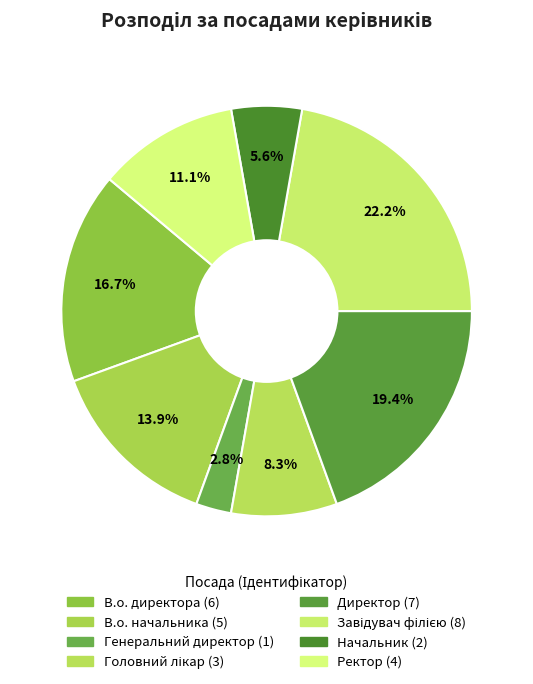

To the nearest percent, what percentage of the pie is Генеральний директор?

3%